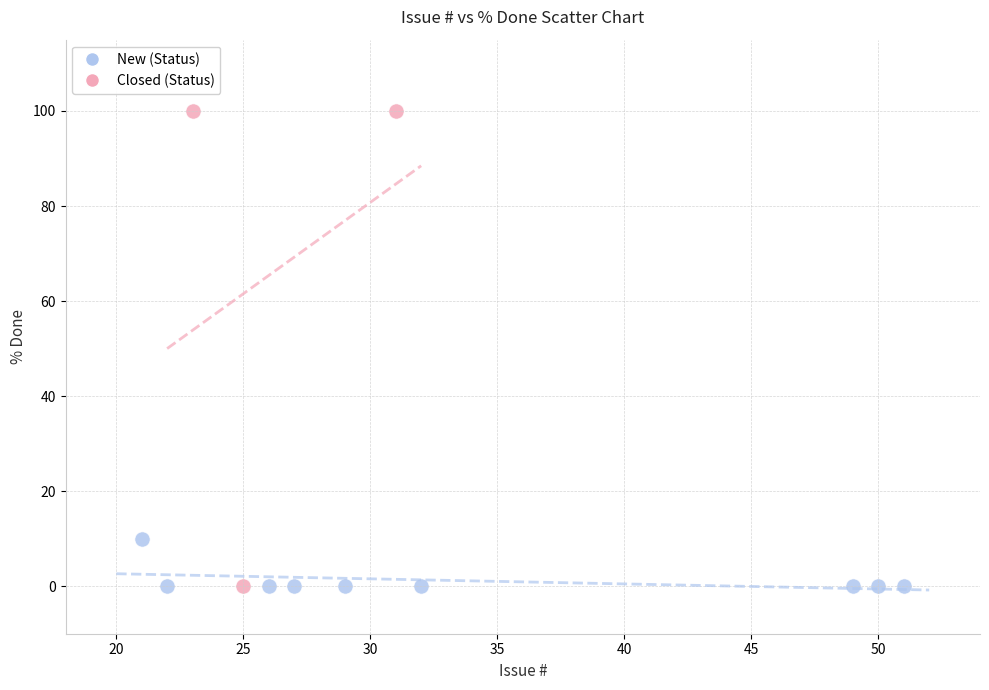

Which series reaches the maximum Y coordinate?

Closed (Status)